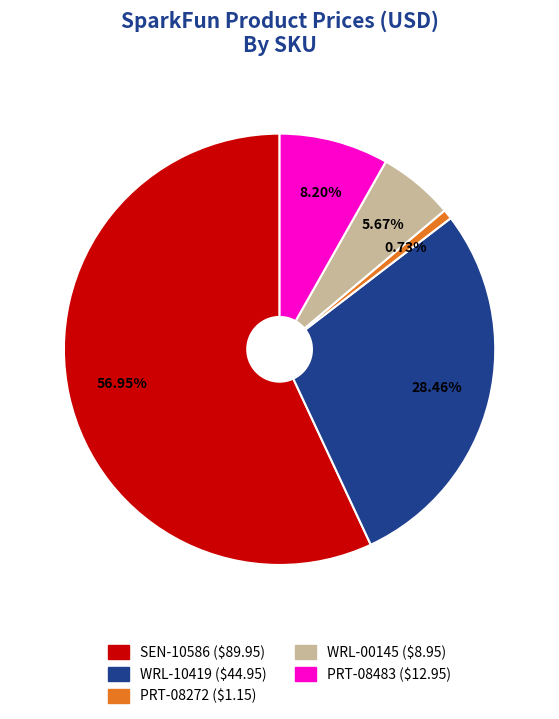

Between WRL-00145 and PRT-08272, which is larger?

WRL-00145